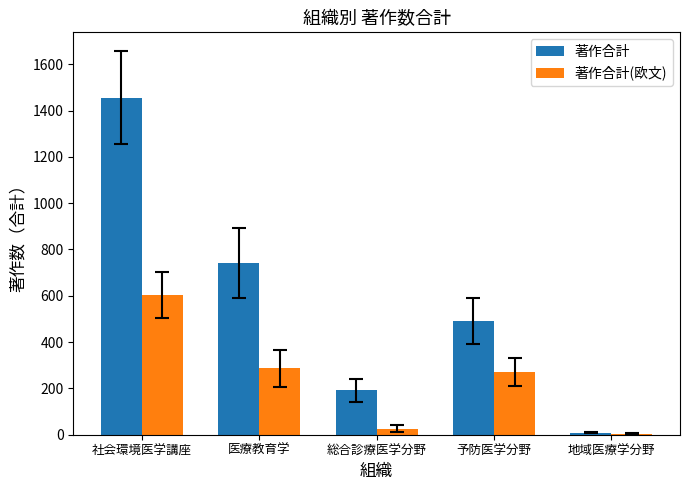

Between 社会環境医学講座 and 予防医学分野, which series saw the biggest shift?

著作合計